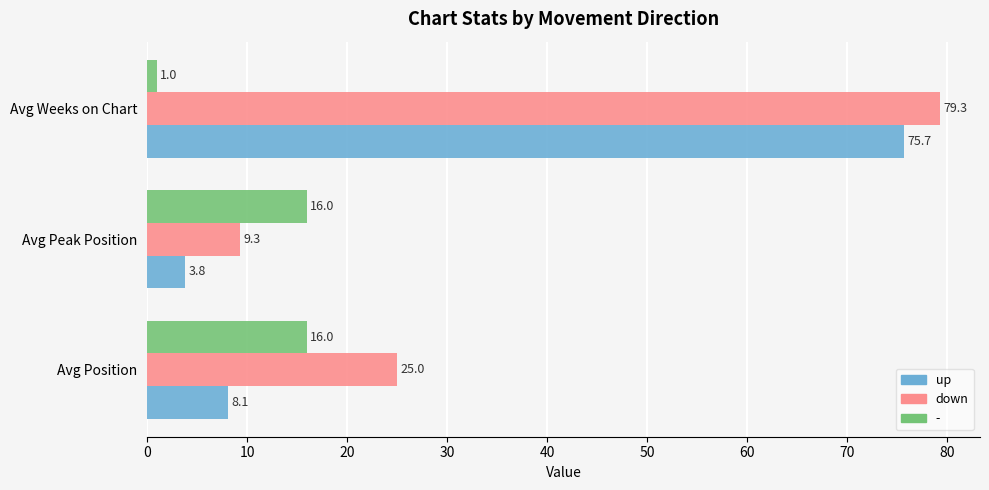

Which series has the largest range (max minus min)?

up